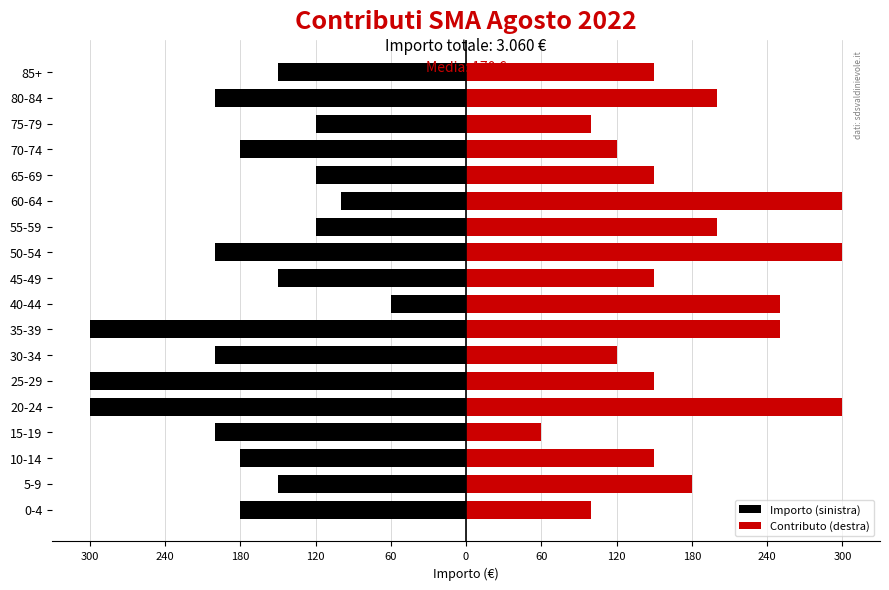

What is the value of the Contributo (destra) bar at the 1st from the left?

100